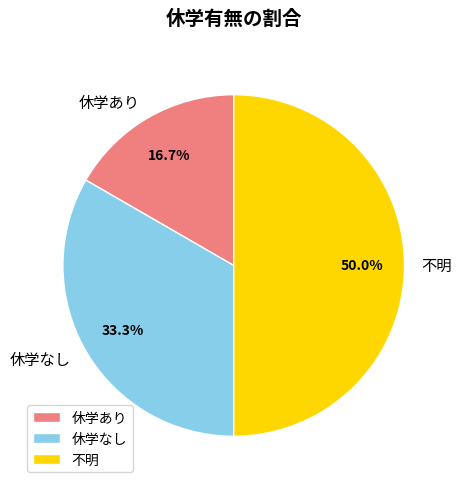

To the nearest percent, what portion does 不明 represent?

50%